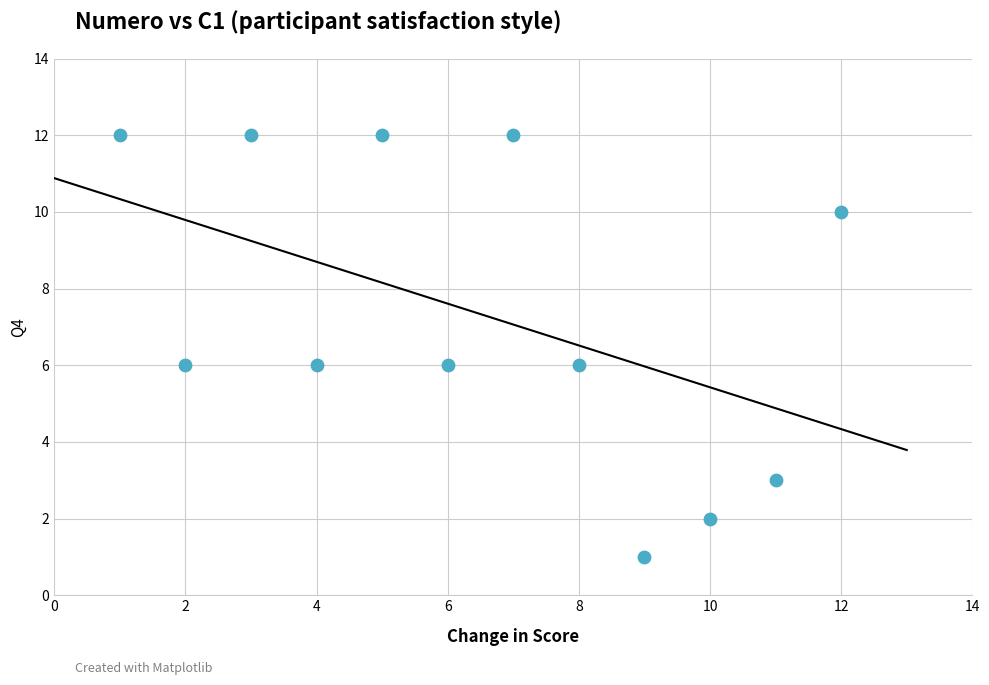

What is the average Y value?

7